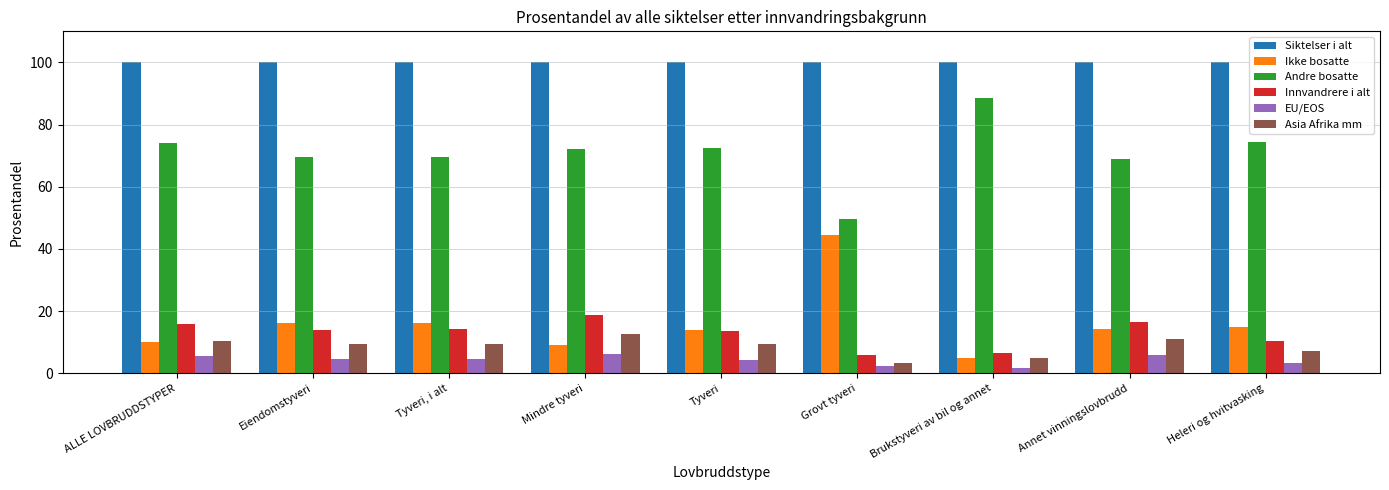

What is the difference between the maximum and minimum values in the Innvandrere i alt series?

12.8